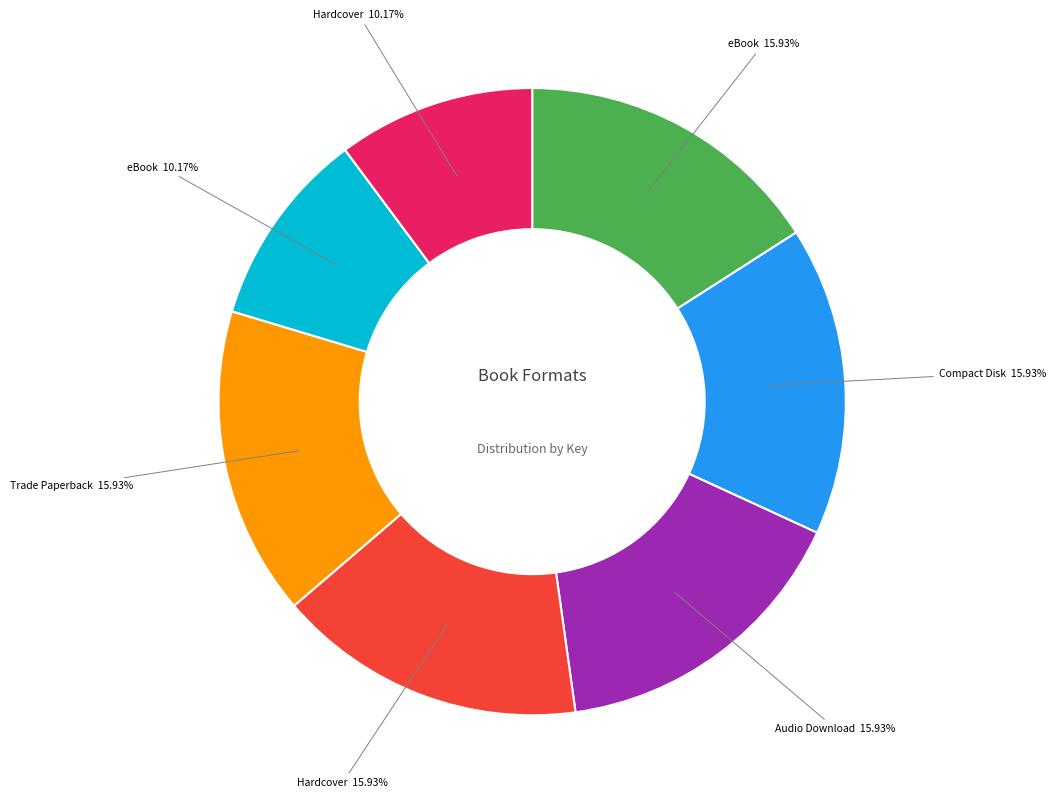

Is there any slice that represents more than half of the pie?

No